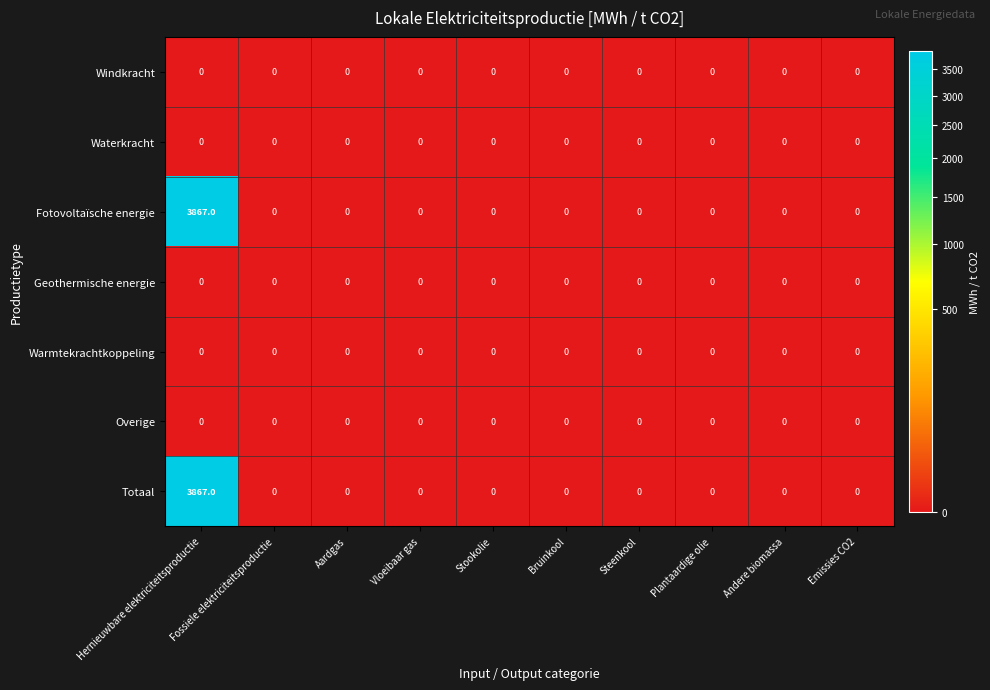

What is the sum of all Totaal values?

3867